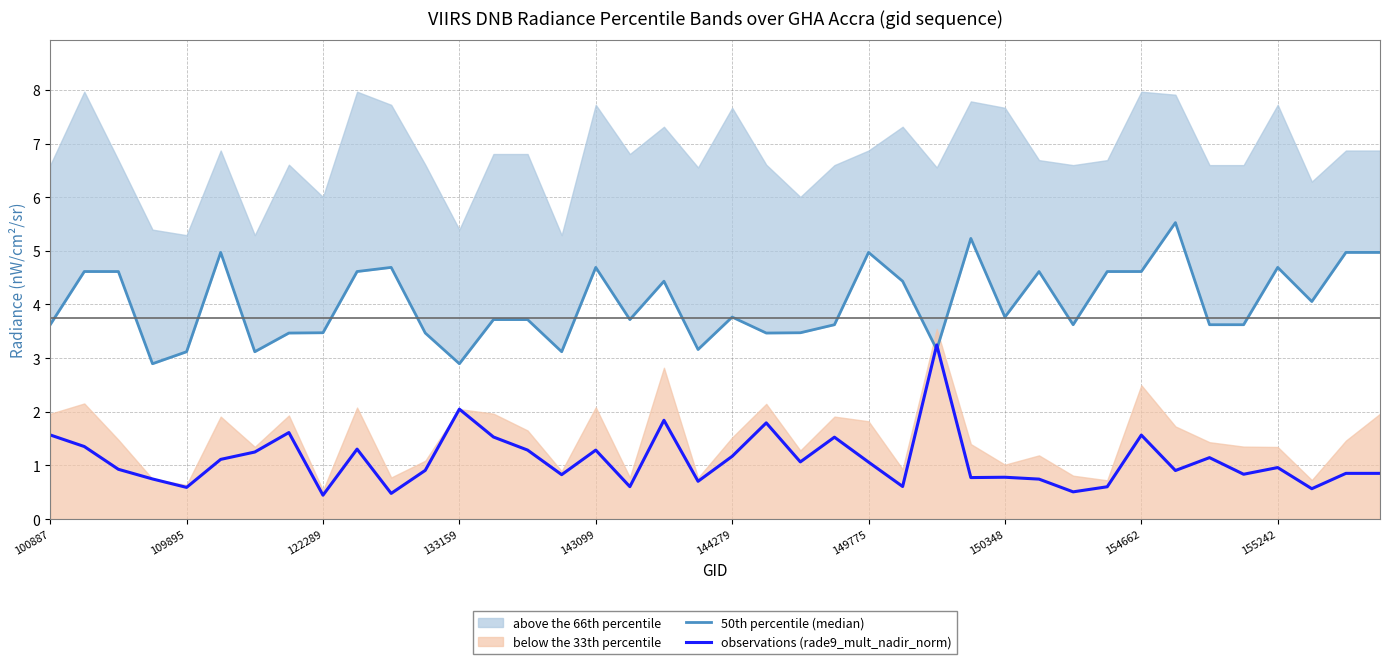

True or false: observations (rade9_mult_nadir_norm) has a value of 0.4 at 143099.

False